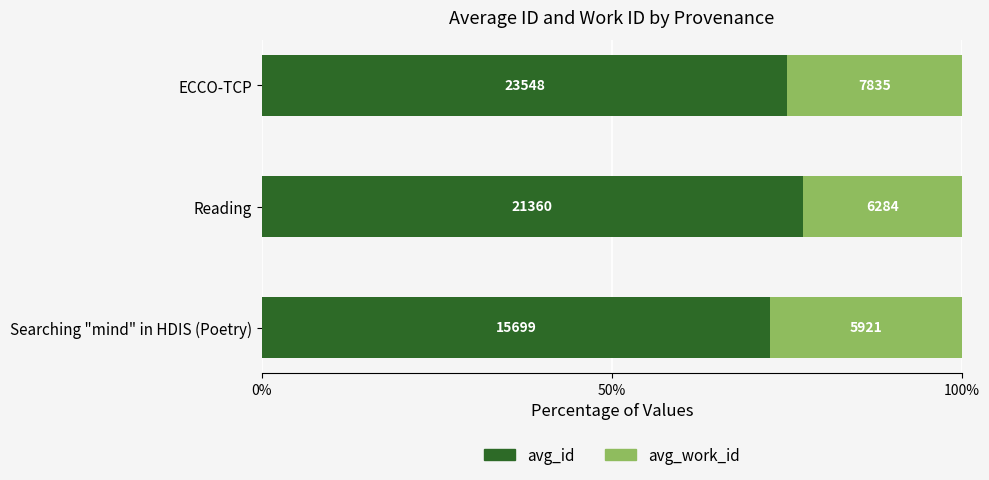

Which series has the widest spread of values?

avg_id